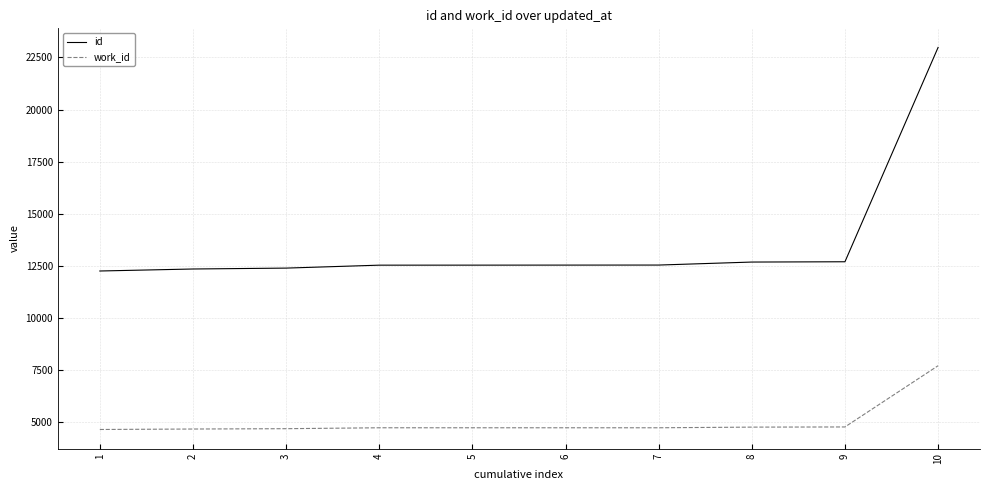

True or false: id and work_id intersect in this chart.

False